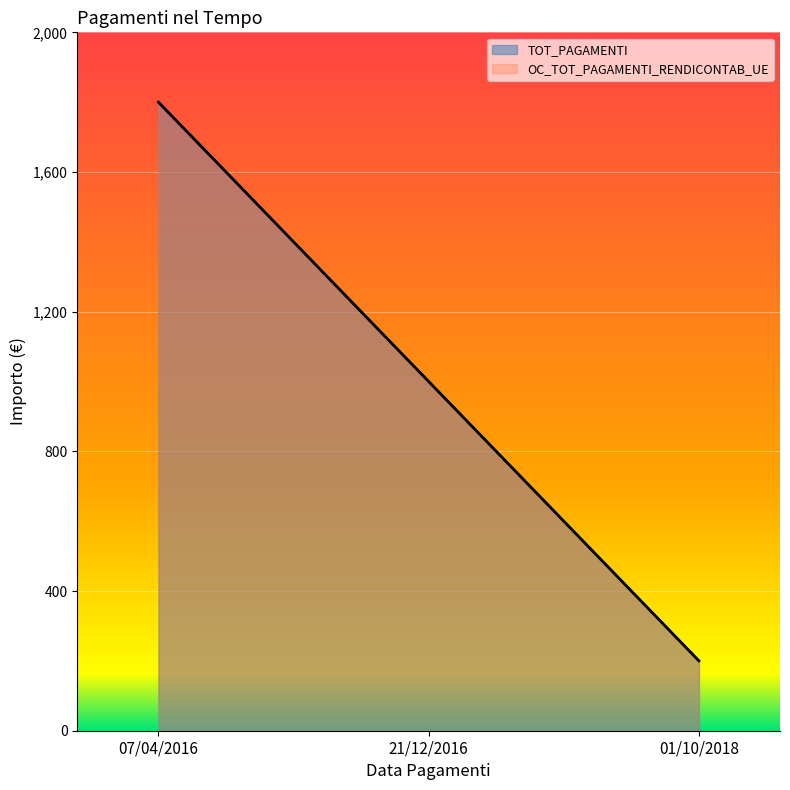

Which has a higher value, 01/10/2018 or 21/12/2016?

21/12/2016